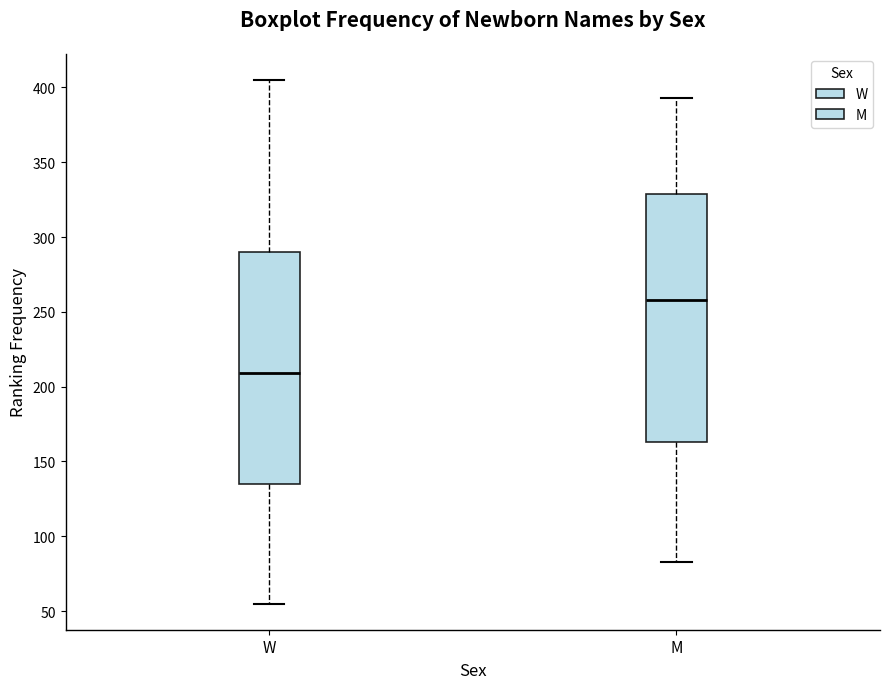

Comparing the boxes themselves (not the whiskers), which one is the tallest?

M